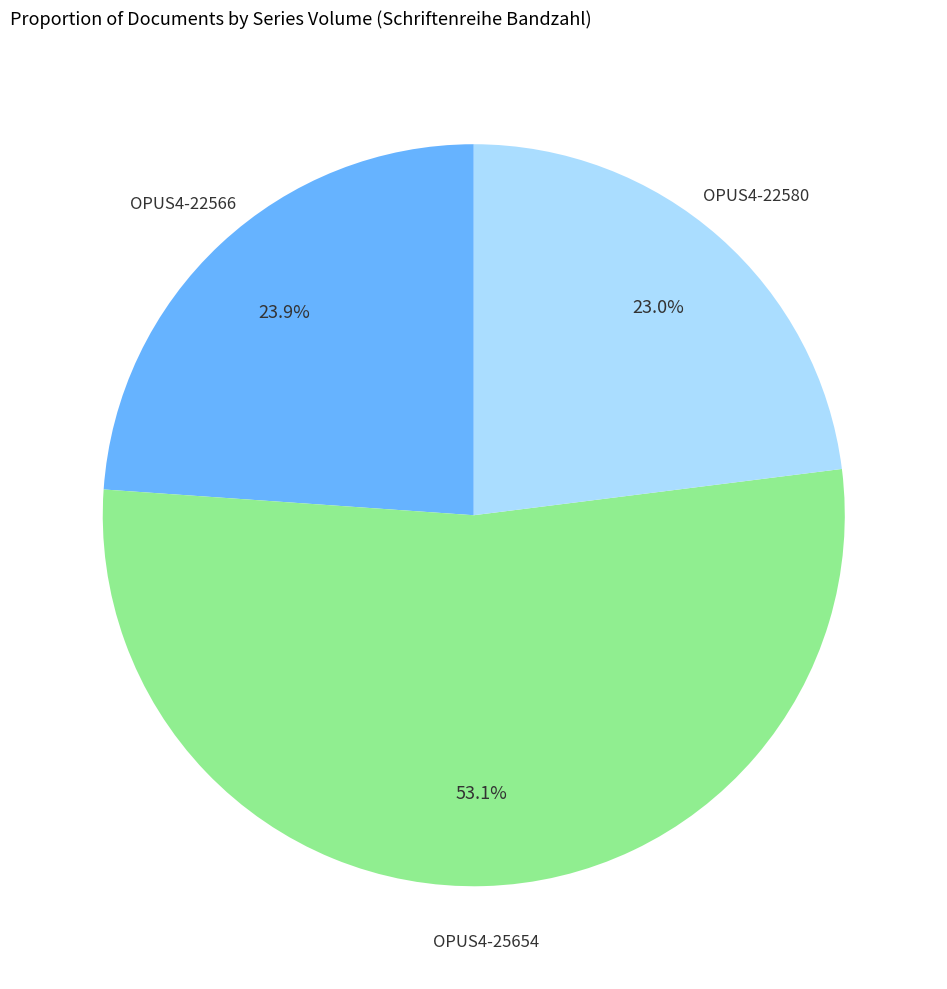

How many segments does this pie chart have?

3